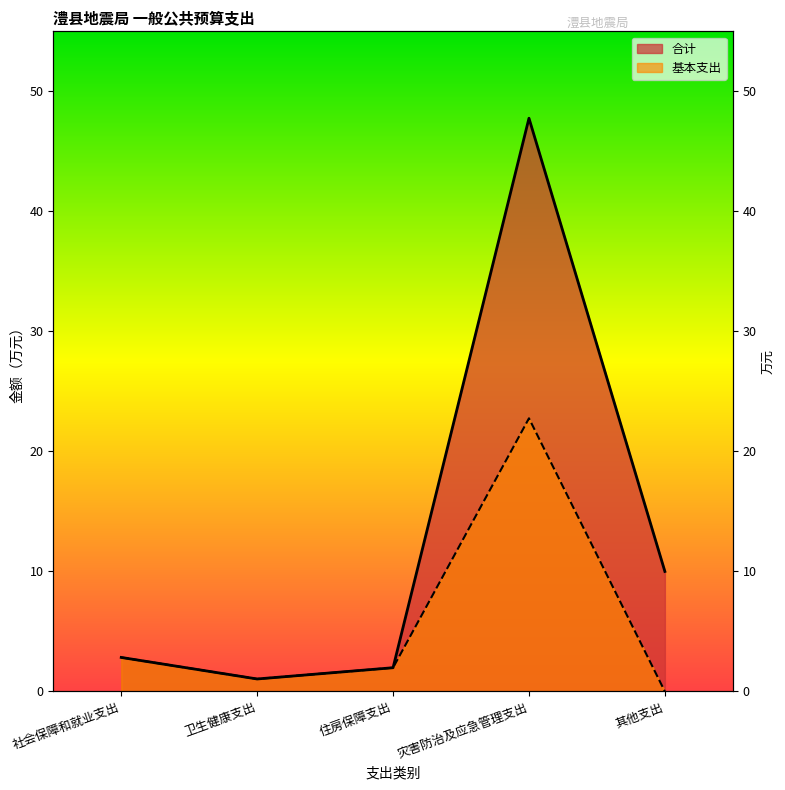

Rank the series by their average value, from highest to lowest.

合计, 基本支出